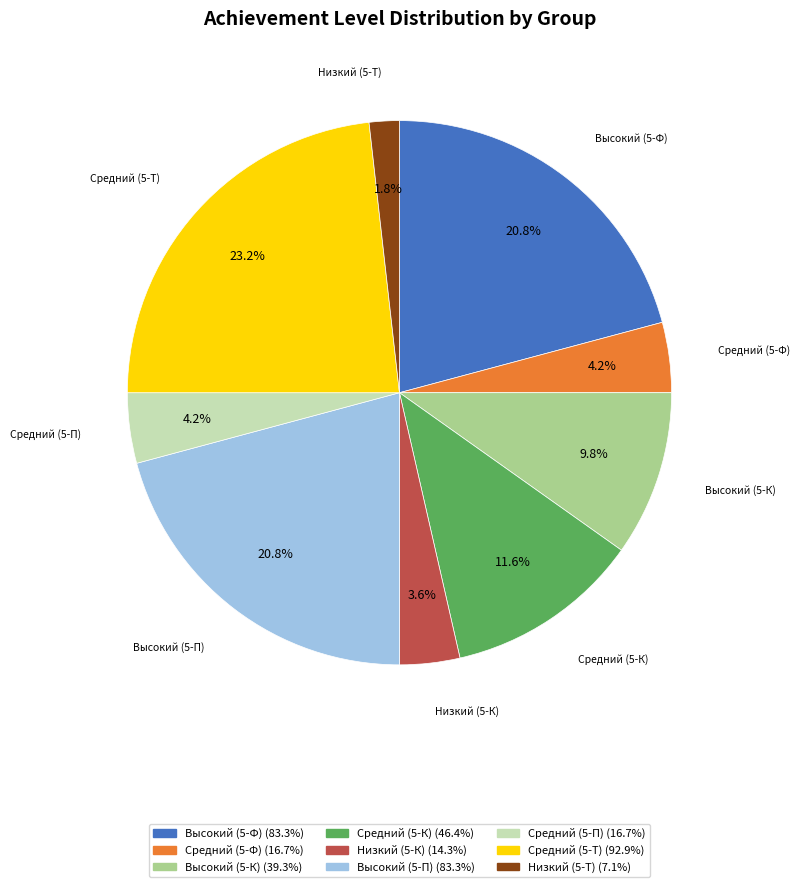

Which has a higher value, Средний (5-Т) or Высокий (5-П)?

Средний (5-Т)